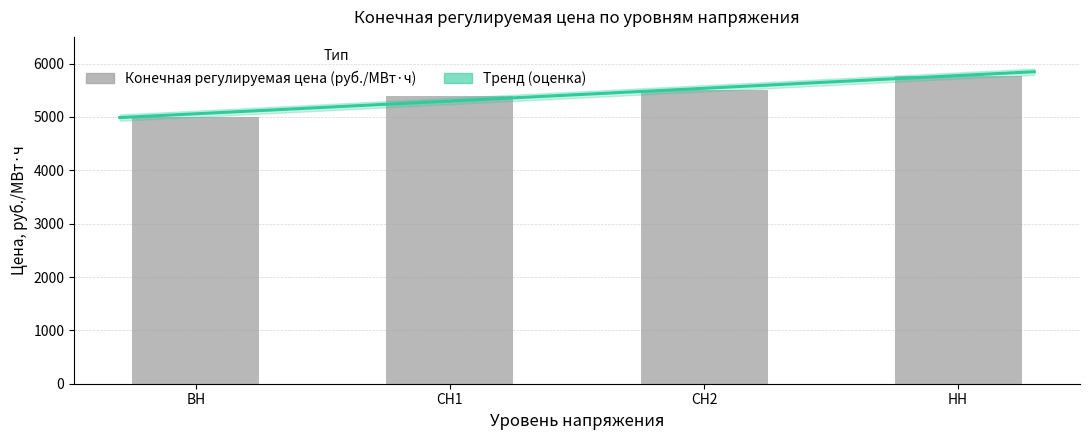

Where does the data first go above 5510?

СН2